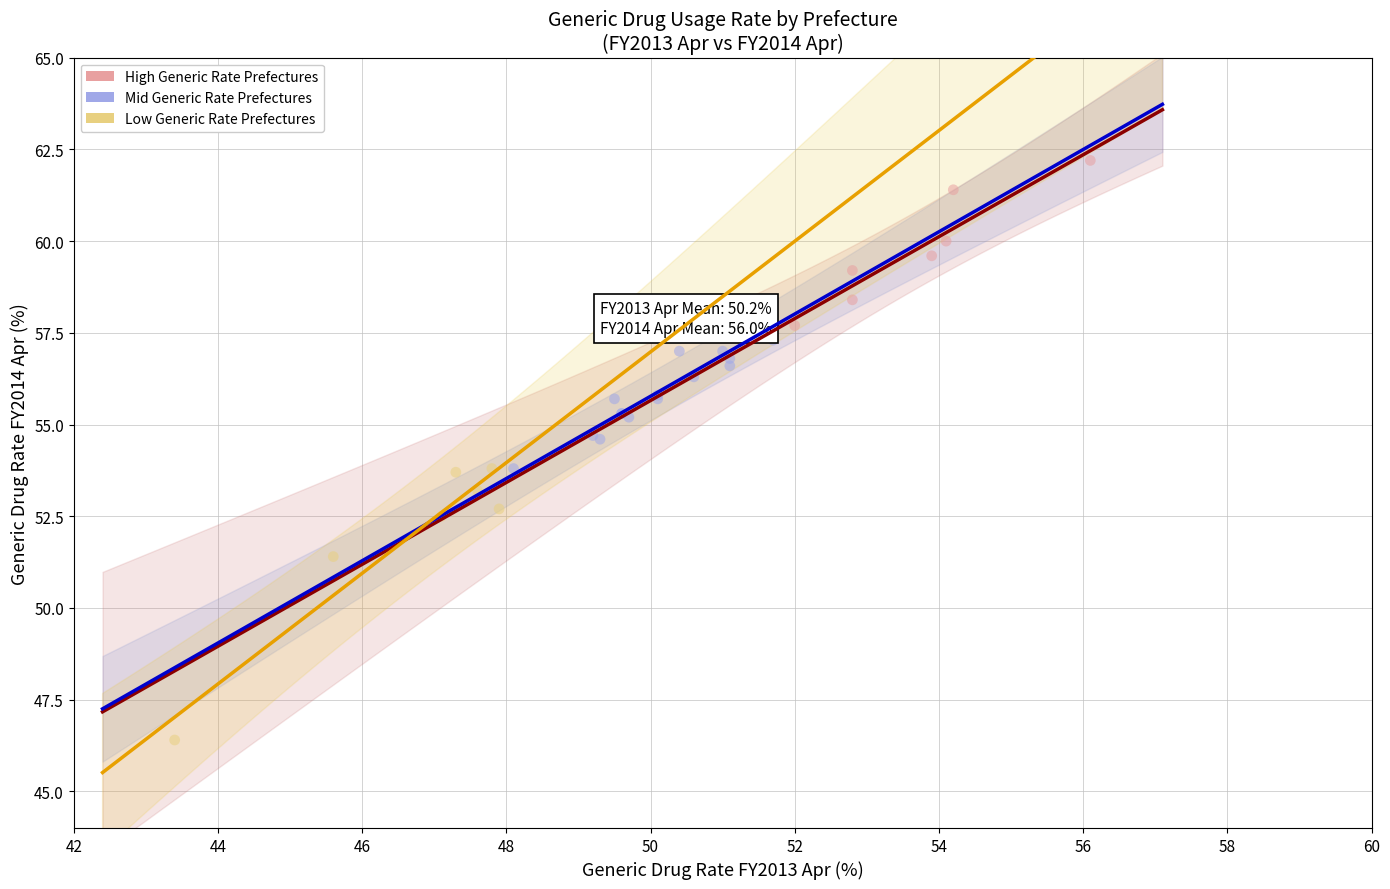

Which series has the widest spread of Y values?

Low Generic Rate Prefectures